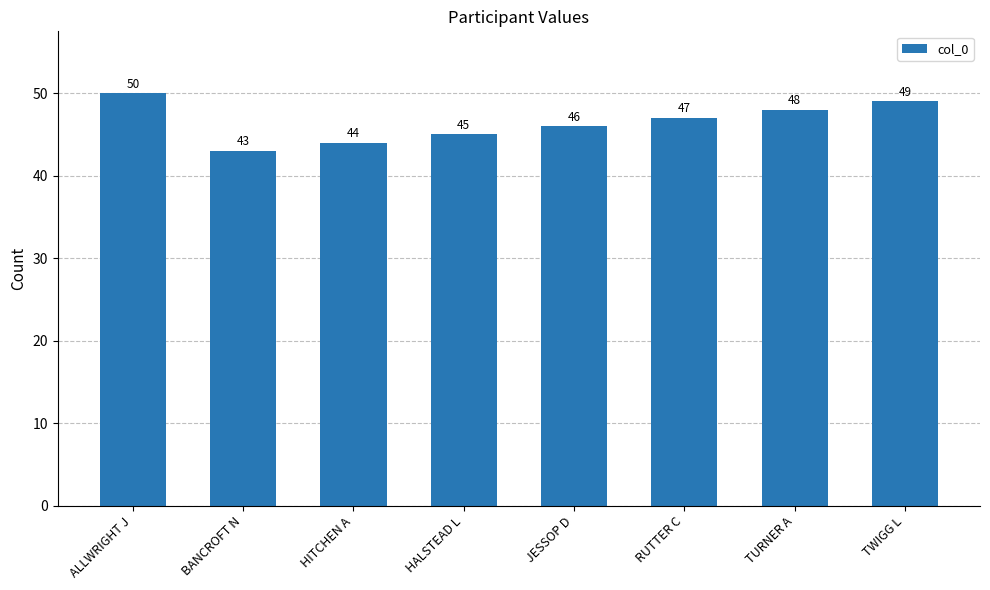

Does the chart contain any negative values?

No